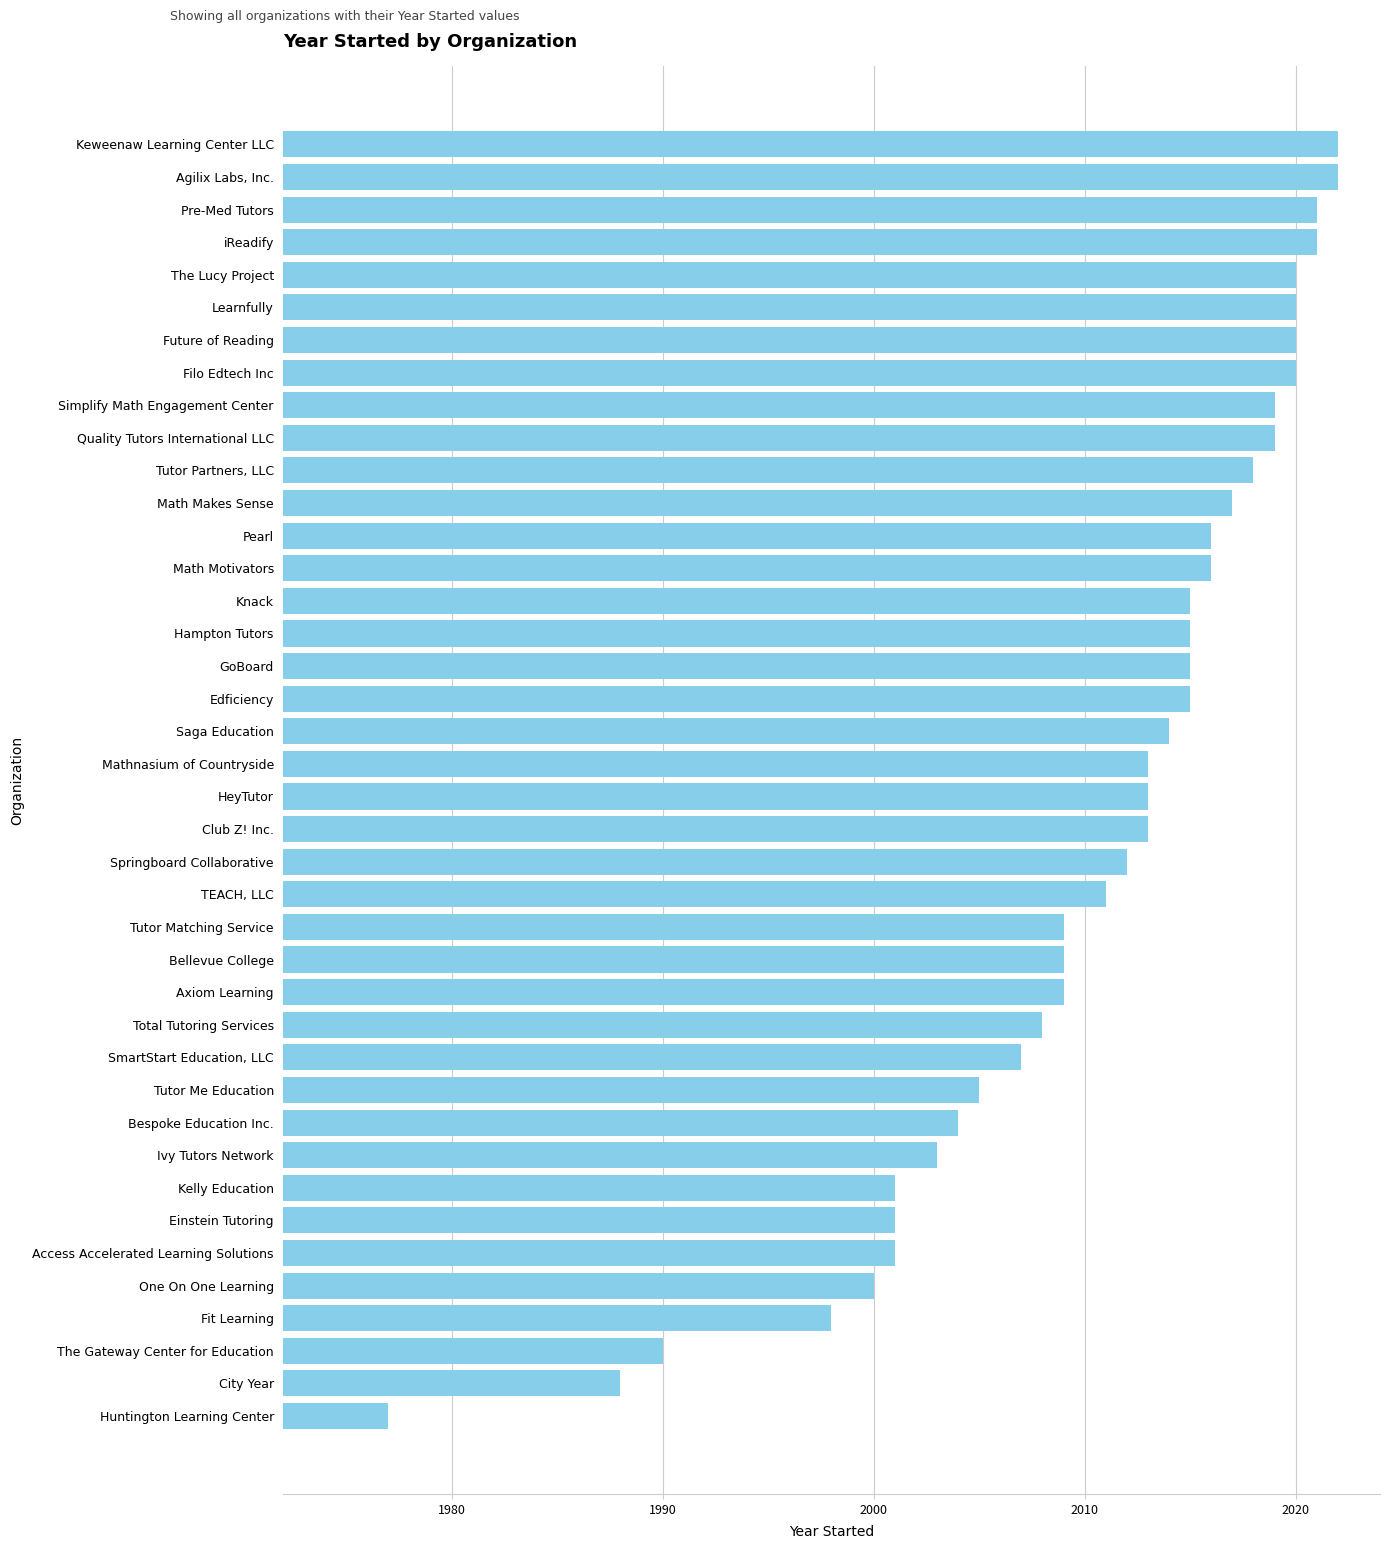

Approximately how many times larger is the value at Simplify Math Engagement Center compared to Hampton Tutors?

1.0